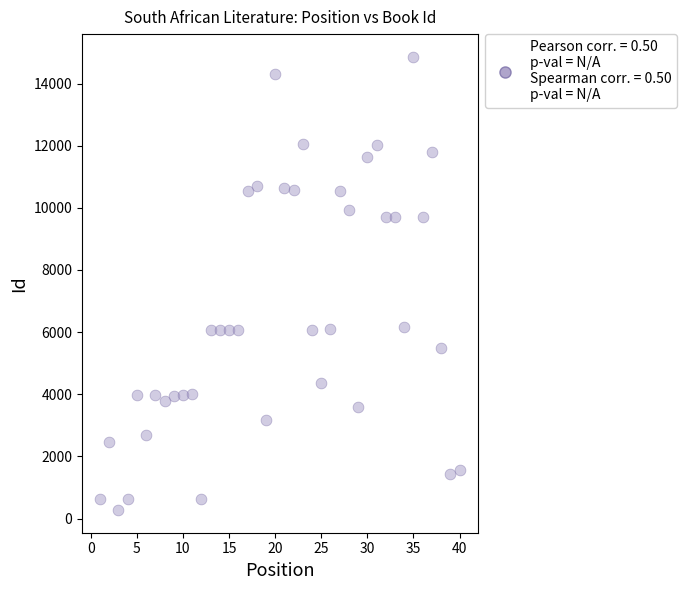

What is the range of X values (max minus min)?

39